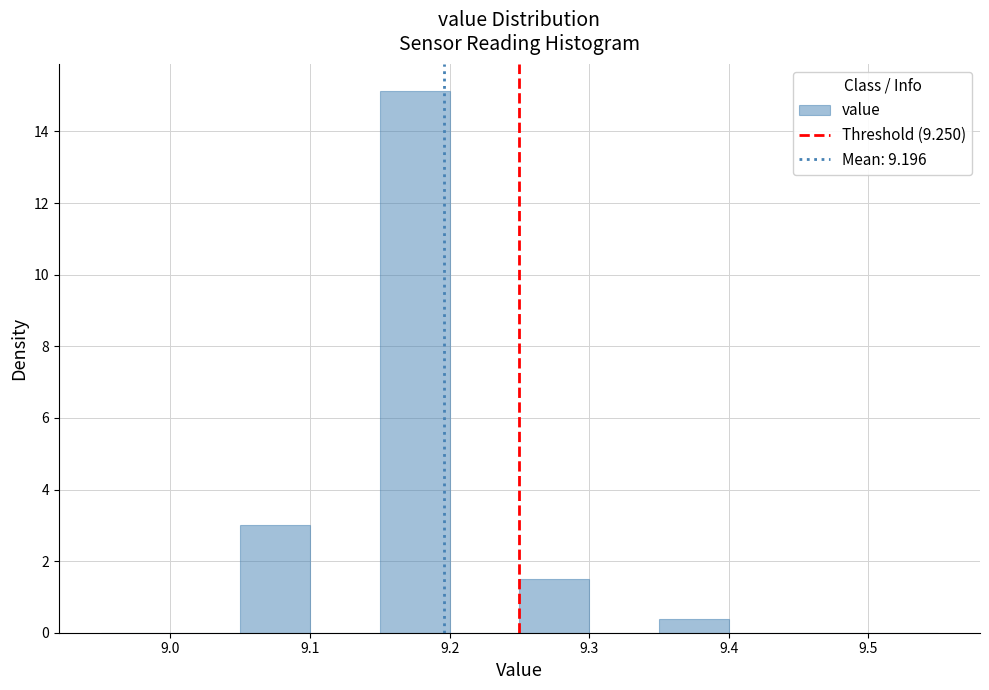

Which range on the x-axis has the tallest bar?

9.15 to 9.20